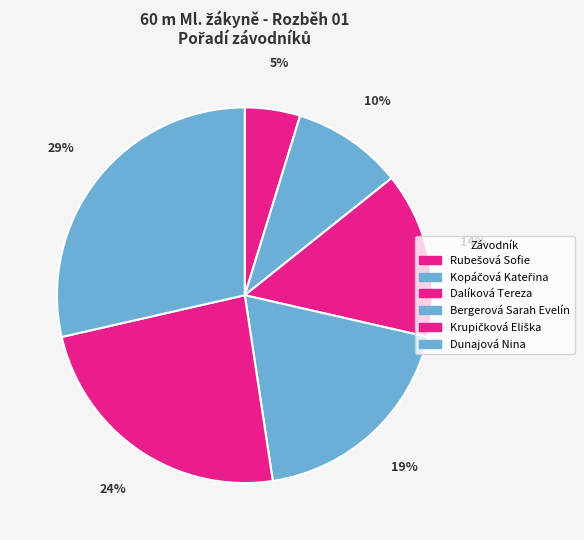

True or false: Rubešová Sofie accounts for 19% of the total.

False